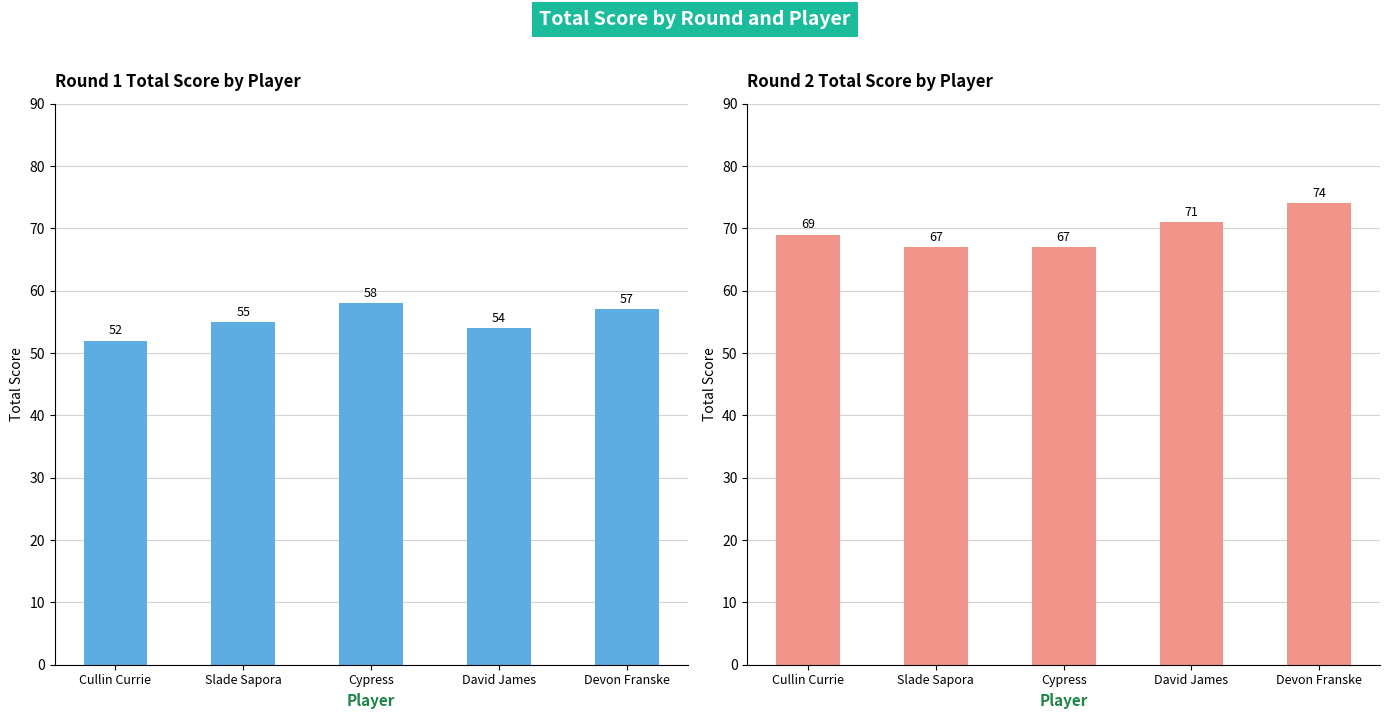

At which label is round_1_total_score closest to 55?

Slade Sapora